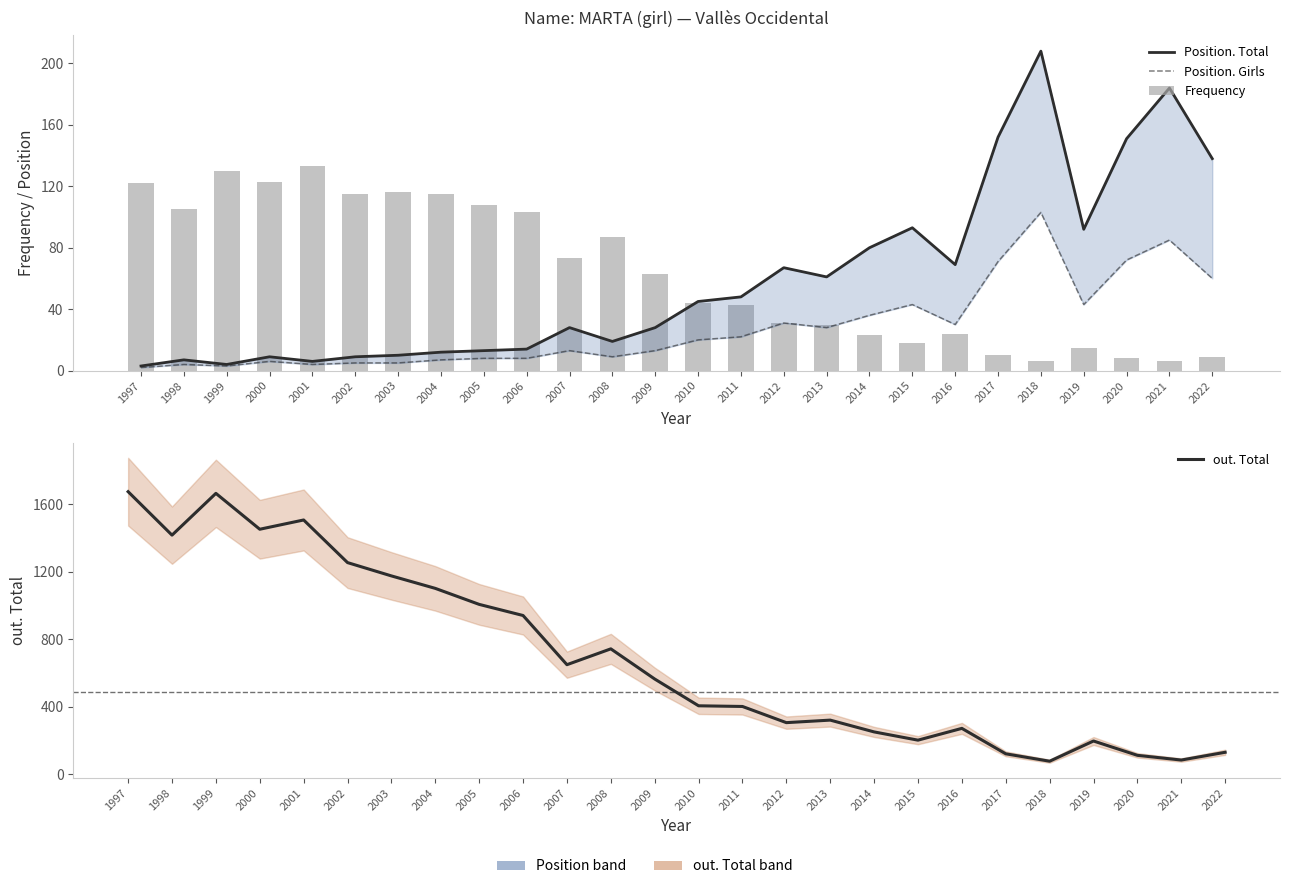

Which series changed the most between 2010 and 2011?

out. Total